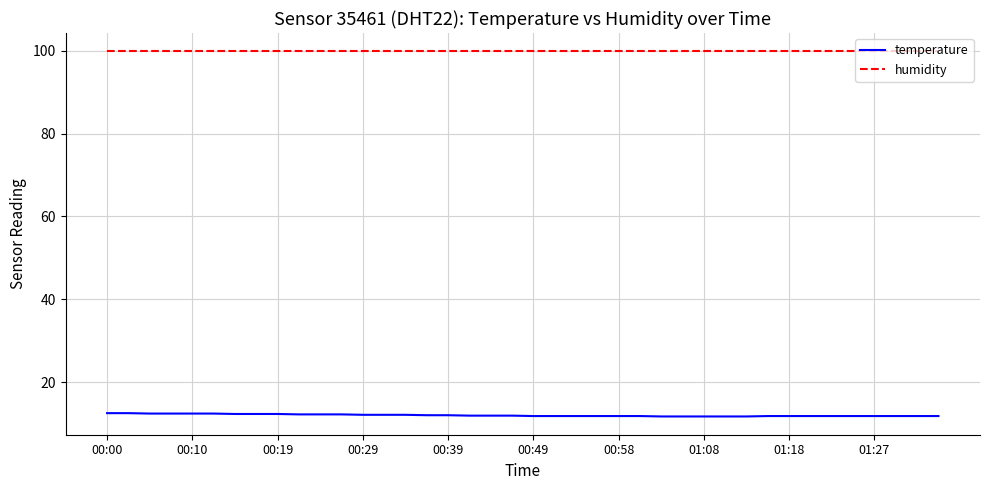

What is the minimum value shown in the chart?

11.7